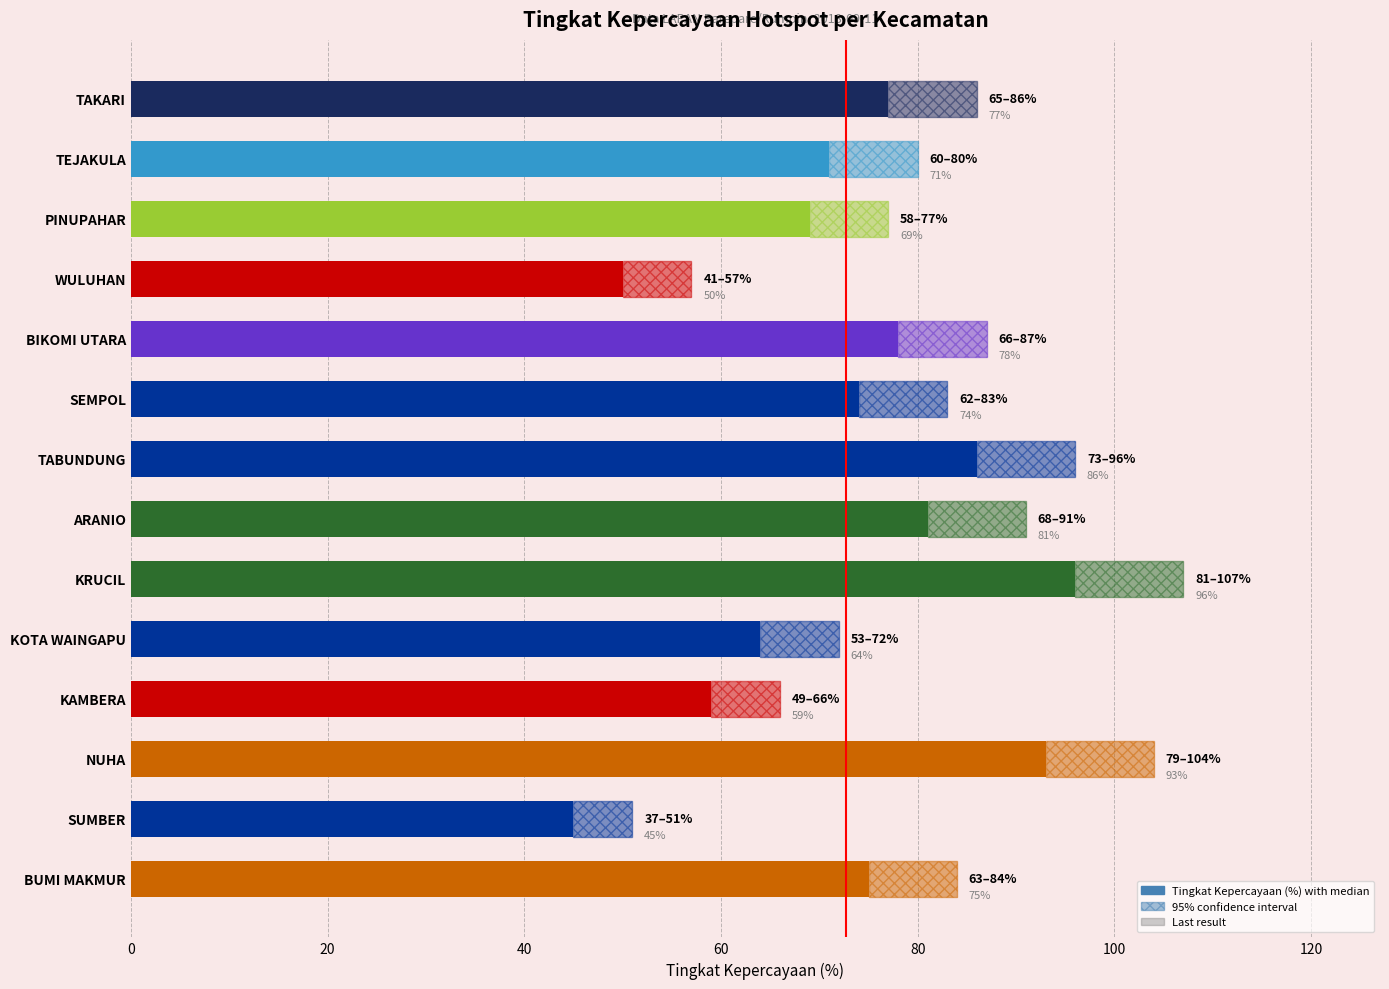

How many series are shown in this chart?

1